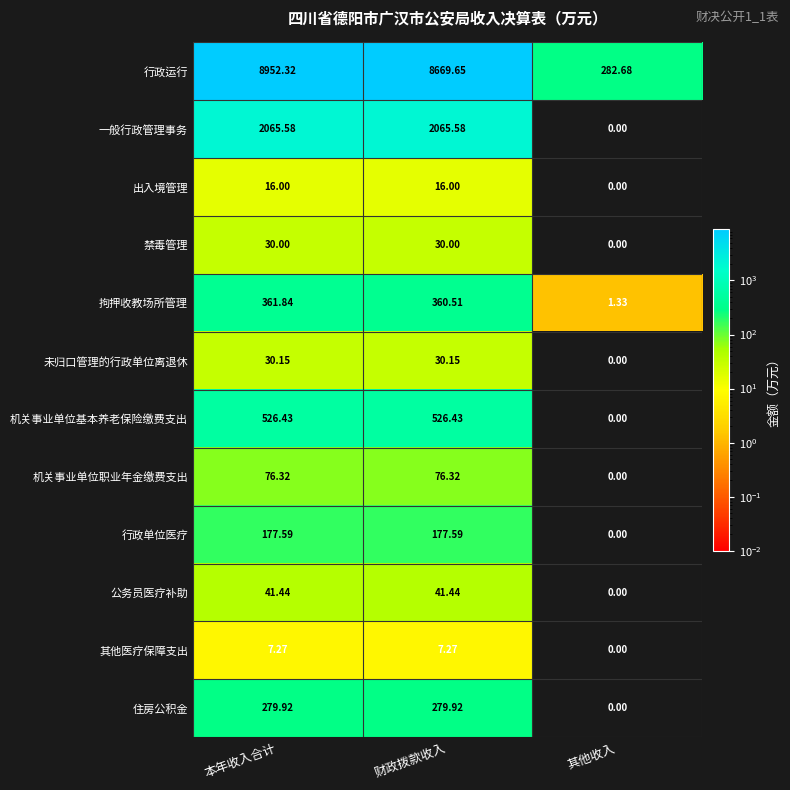

What is the total value across all series at 财政拨款收入?

12280.9